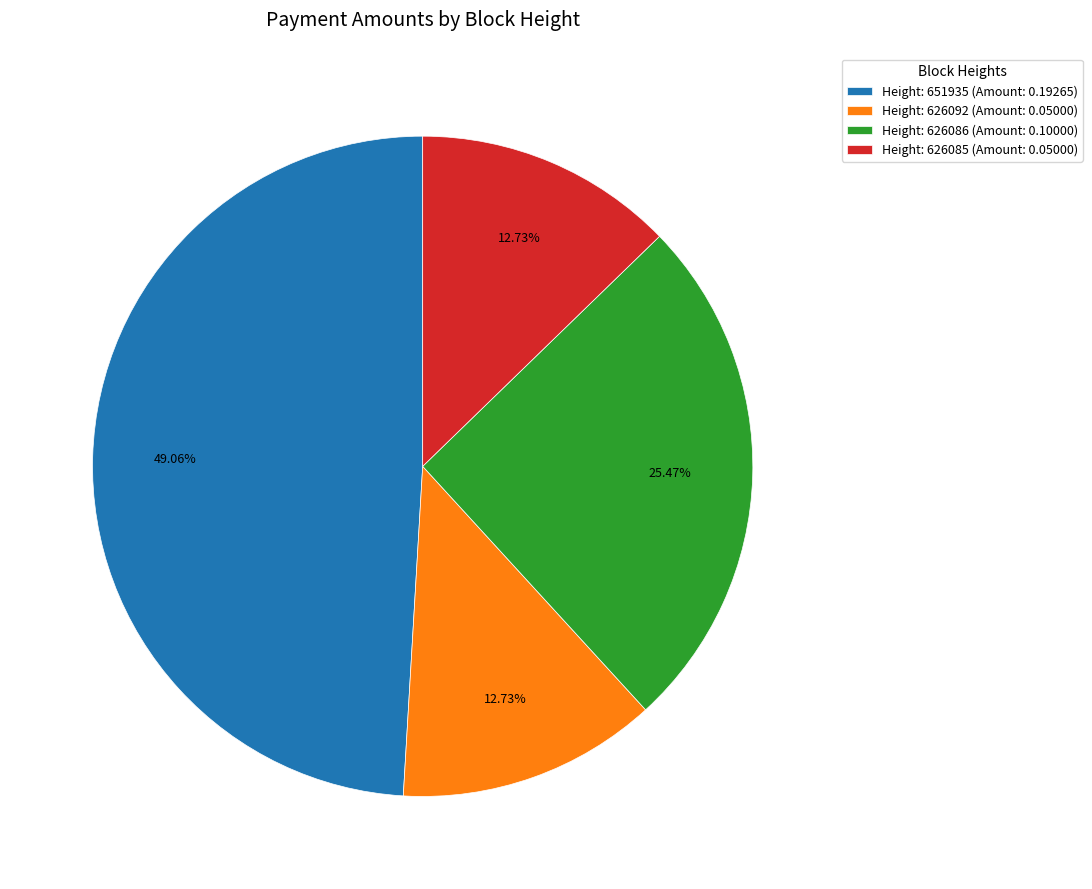

How many slices are in this pie chart?

4